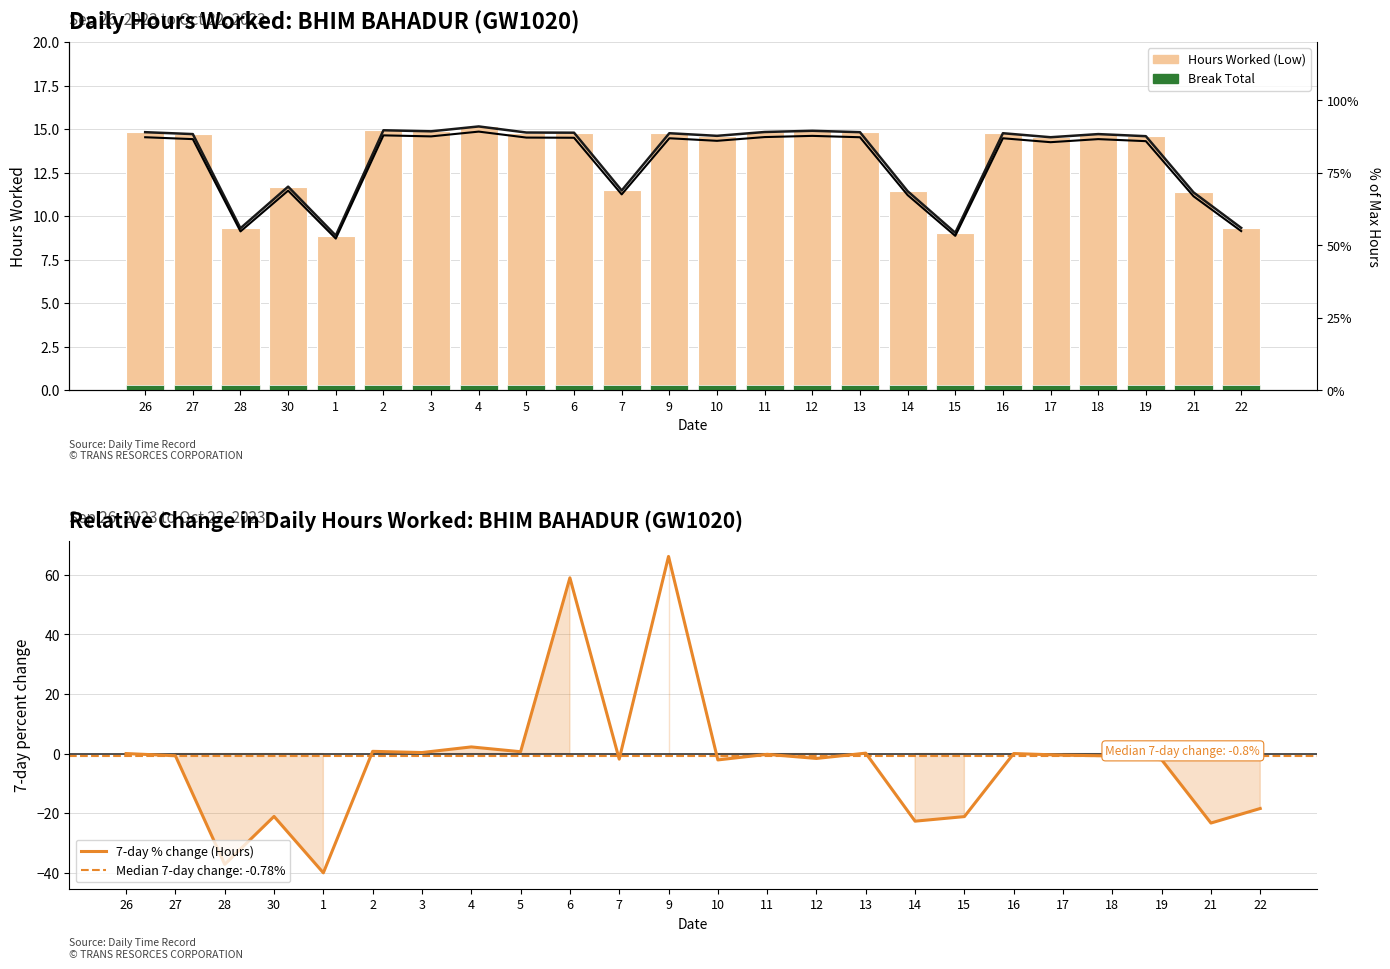

Reading left to right, extract all data points from this chart.

Hours Worked (Low): 14.8	14.7	9.3	11.7	8.9	14.9	14.9	15.2	14.8	14.8	11.5	14.8	14.6	14.8	14.9	14.8	11.4	9.0	14.8	14.5	14.7	14.6	11.4	9.3
Break Total: 0.3	0.3	0.3	0.3	0.3	0.3	0.3	0.3	0.3	0.3	0.3	0.3	0.3	0.3	0.3	0.3	0.3	0.3	0.3	0.3	0.3	0.3	0.3	0.3
7-day % change (Hours): 0.0	-0.7	-37.2	-21.1	-40.1	0.7	0.3	2.2	0.6	59.0	-1.9	66.2	-2.1	-0.3	-1.7	0.1	-22.7	-21.2	0.0	-0.5	-0.8	-2.1	-23.3	-18.5
% of Max Hours: 87.2	86.5	54.7	68.8	52.2	87.8	87.5	89.1	87.1	87.0	67.5	86.8	85.9	87.2	87.6	87.2	67.2	53.2	86.8	85.5	86.5	85.8	66.8	54.8